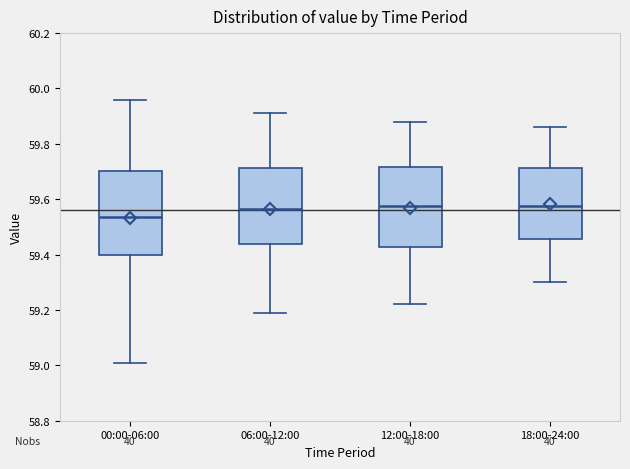

Reading left to right, read every box against the y-axis: the position of its median line, the range the box covers, and the ends of its whiskers. The values are not printed on the chart, so give them approximately, as read against the axis.

00:00-06:00: median 59.54, box 59.40 to 59.70, whiskers 59.02 to 59.96
06:00-12:00: median 59.56, box 59.44 to 59.72, whiskers 59.20 to 59.92
12:00-18:00: median 59.58, box 59.42 to 59.72, whiskers 59.22 to 59.88
18:00-24:00: median 59.58, box 59.46 to 59.72, whiskers 59.30 to 59.86